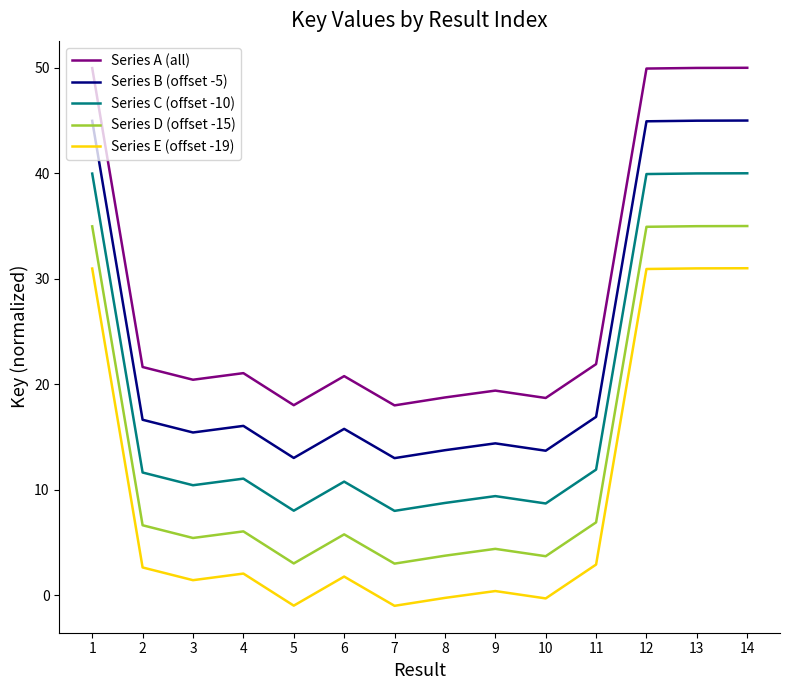

What is the difference between the maximum and minimum values in the Series A (all) series?

32.0